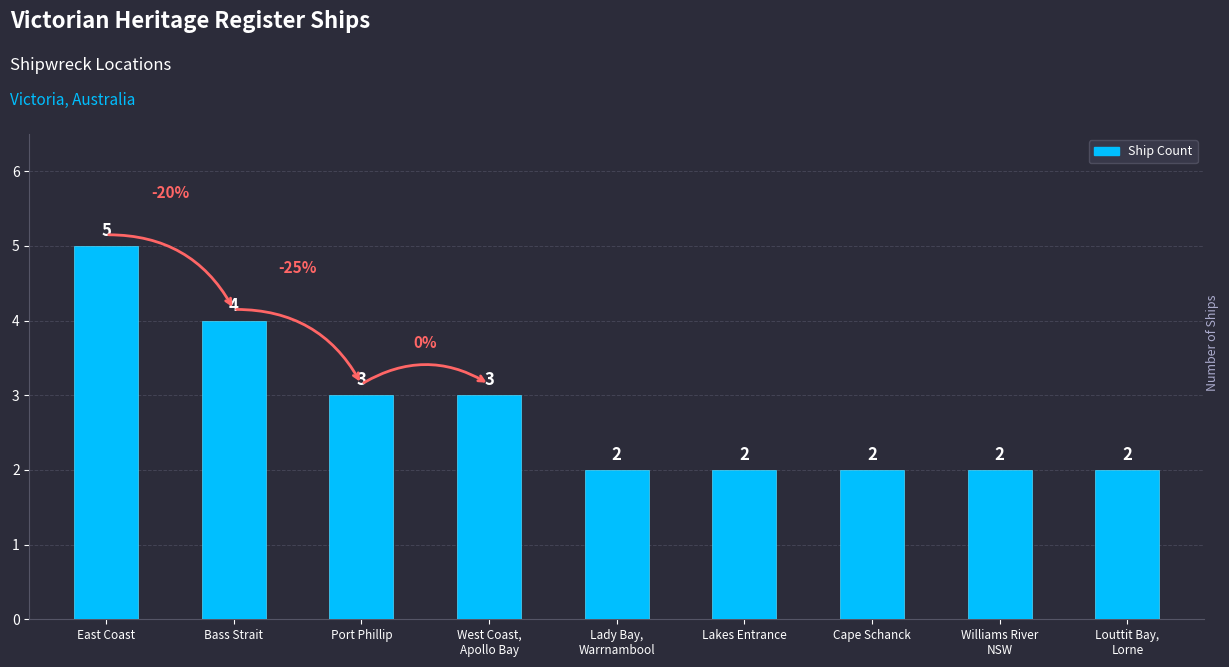

What is the sum of the values at East Coast and West Coast,
Apollo Bay?

8